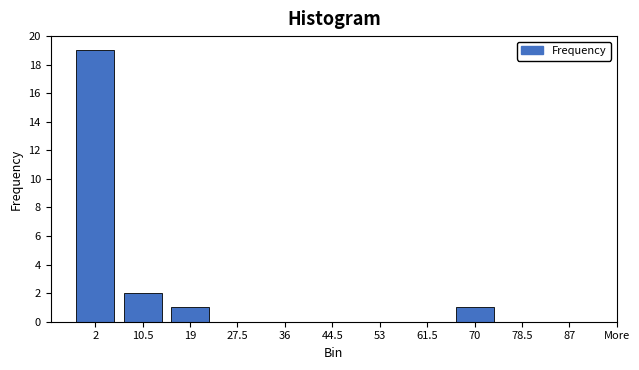

Reading left to right, transcribe all the data shown in this chart.

2=19	10.5=2	19=1	27.5=0	36=0	44.5=0	53=0	61.5=0	70=1	78.5=0	87=0